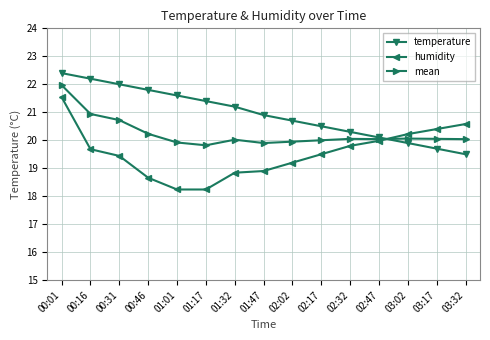

How many distinct data groups are displayed?

3